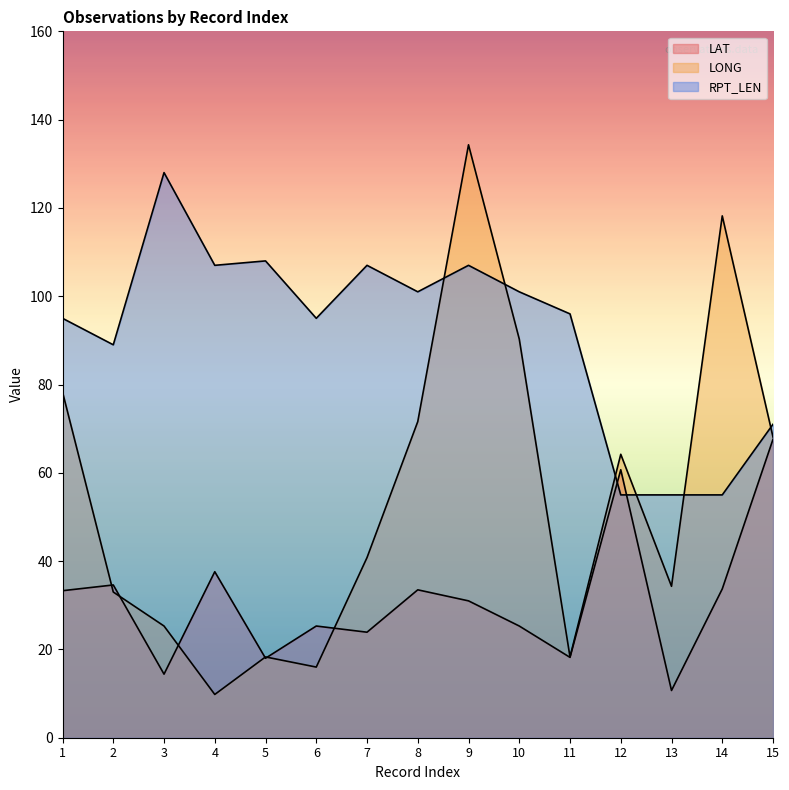

How many times do RPT_LEN and LAT cross each other?

2